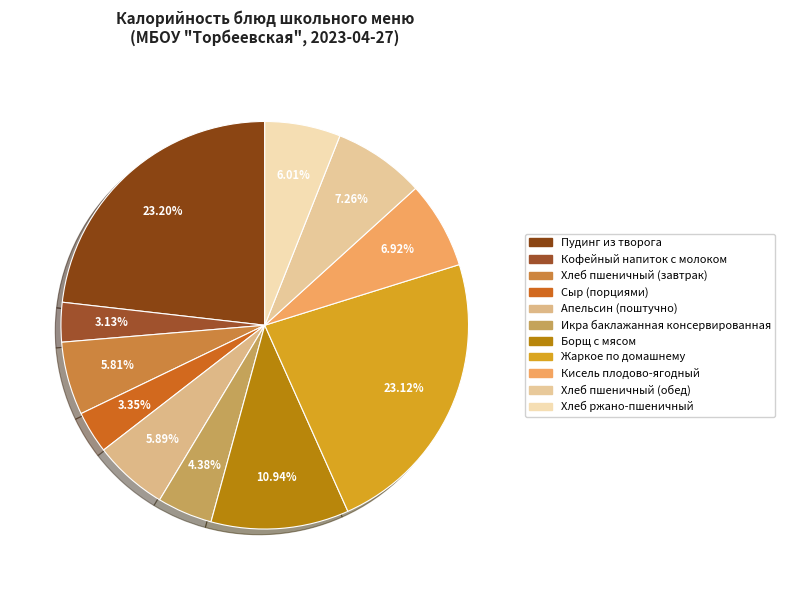

To the nearest percent, what is the average slice percentage?

9%